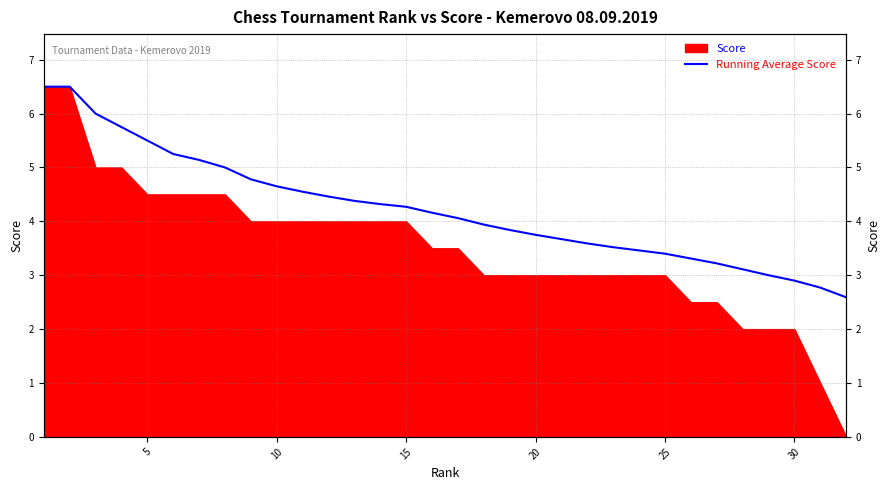

What is the sum of all values?

135.3